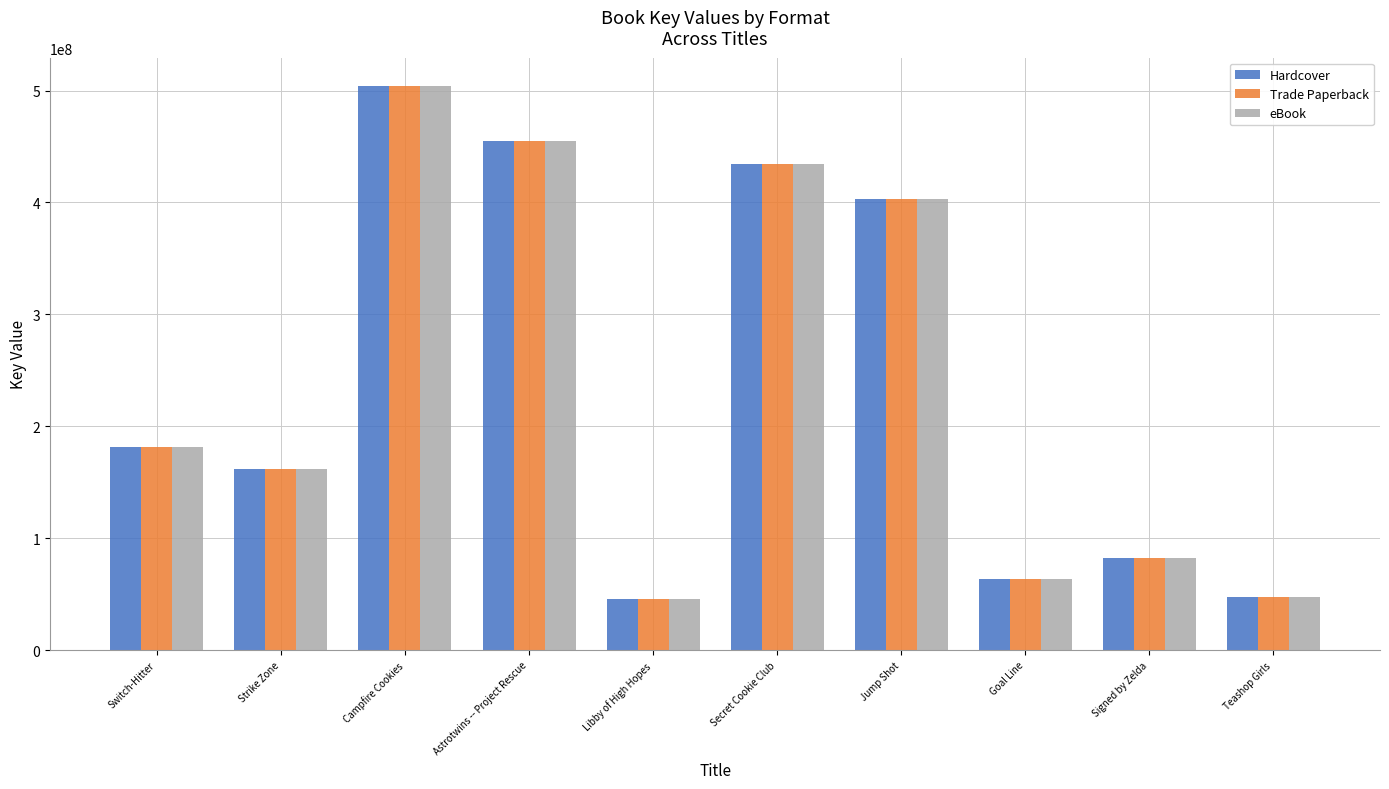

What is the label of the 2nd bar from the right?

Signed by Zelda